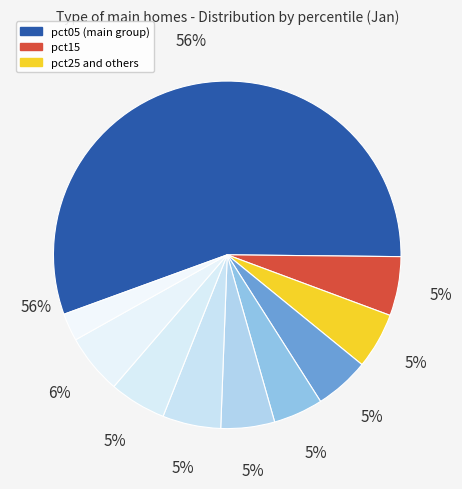

How many slices are in this pie chart?

10